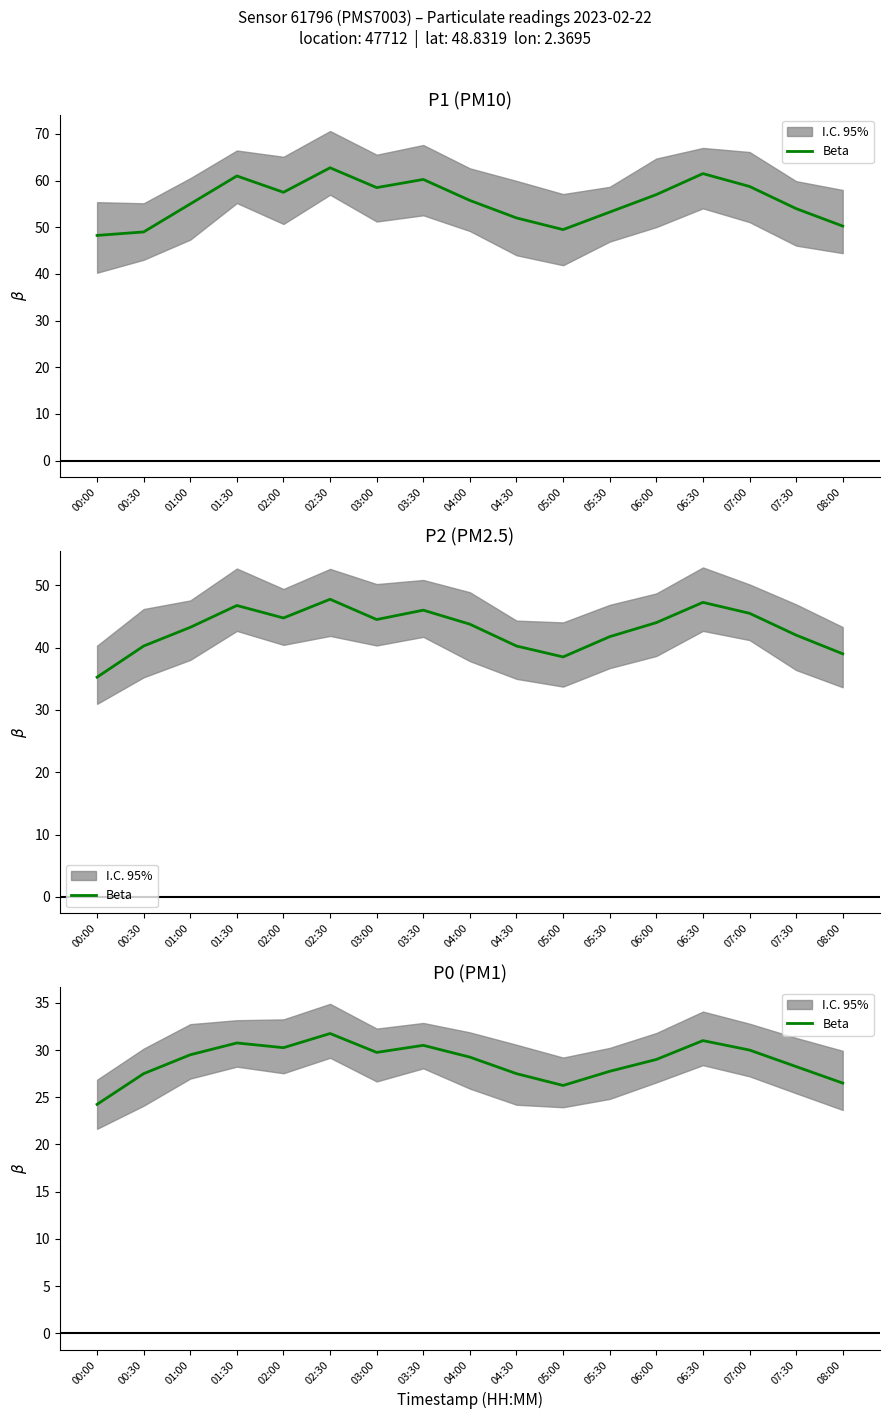

Rank the categories by value from highest to lowest.

02:30, 06:30, 01:30, 03:30, 02:00, 07:00, 03:00, 01:00, 04:00, 06:00, 07:30, 05:30, 00:30, 04:30, 08:00, 05:00, 00:00